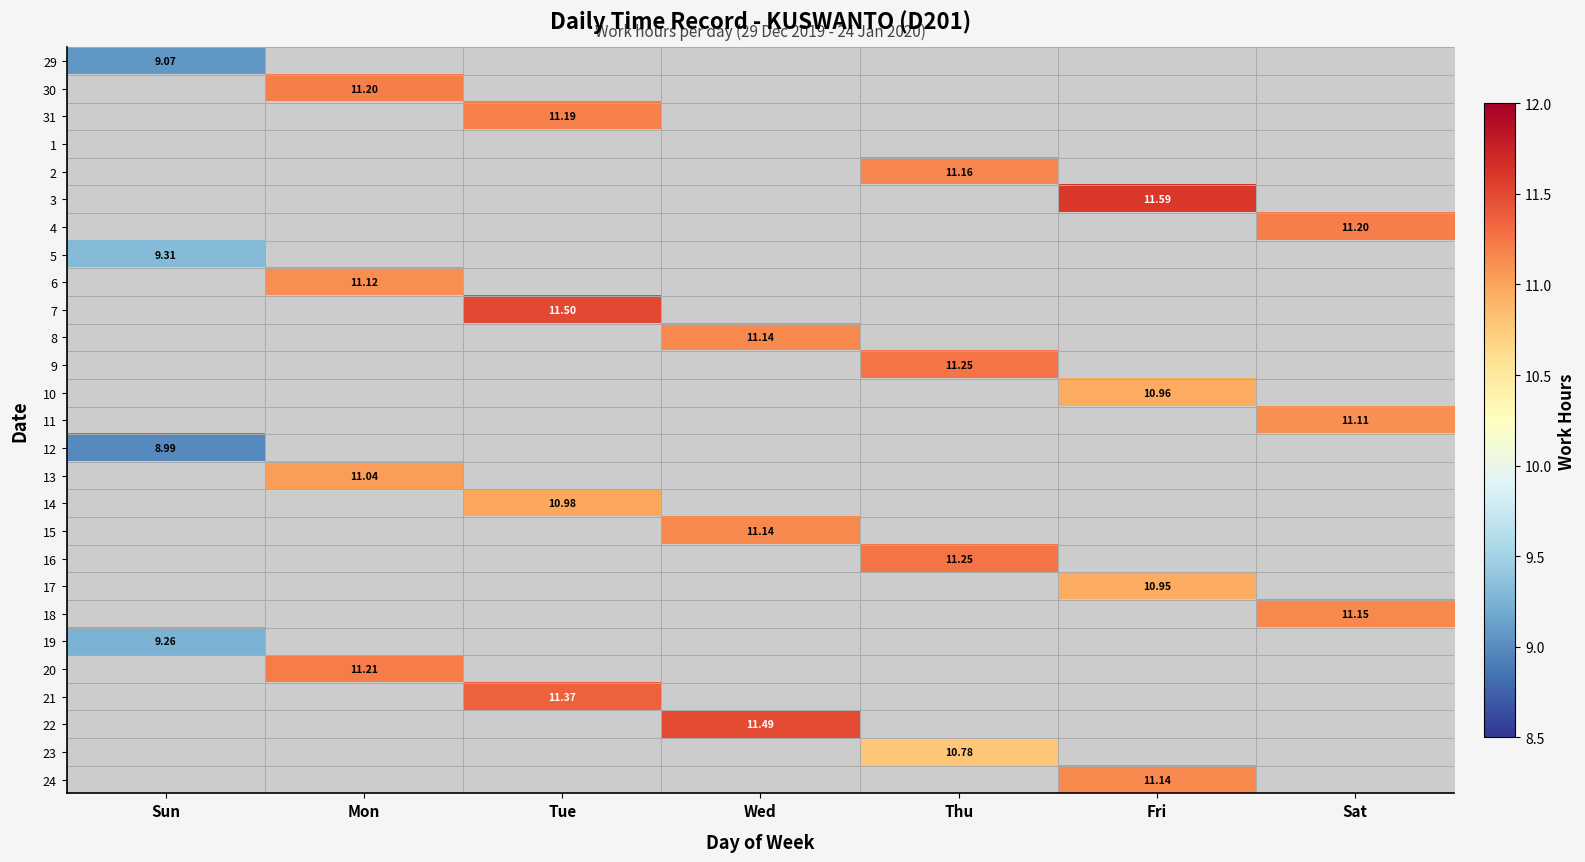

How many values in the 24 series exceed 0?

1